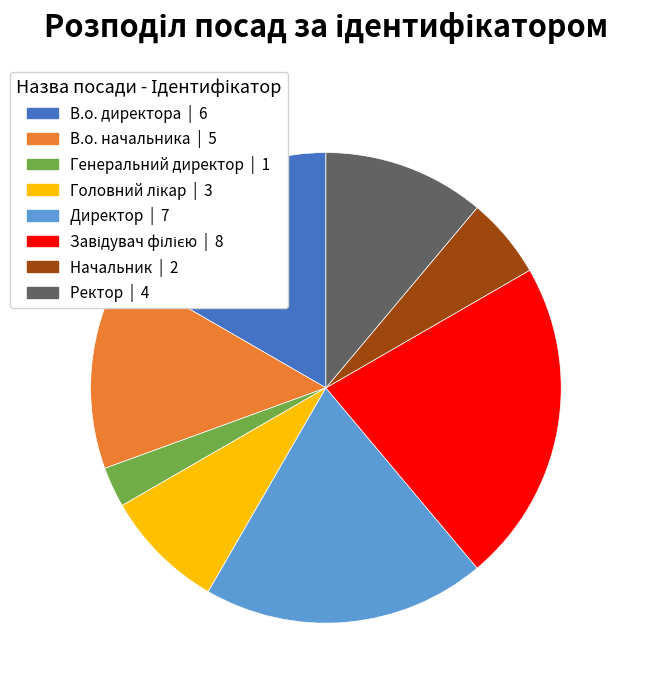

Approximately how many times larger is the value at Ректор compared to Директор?

0.6